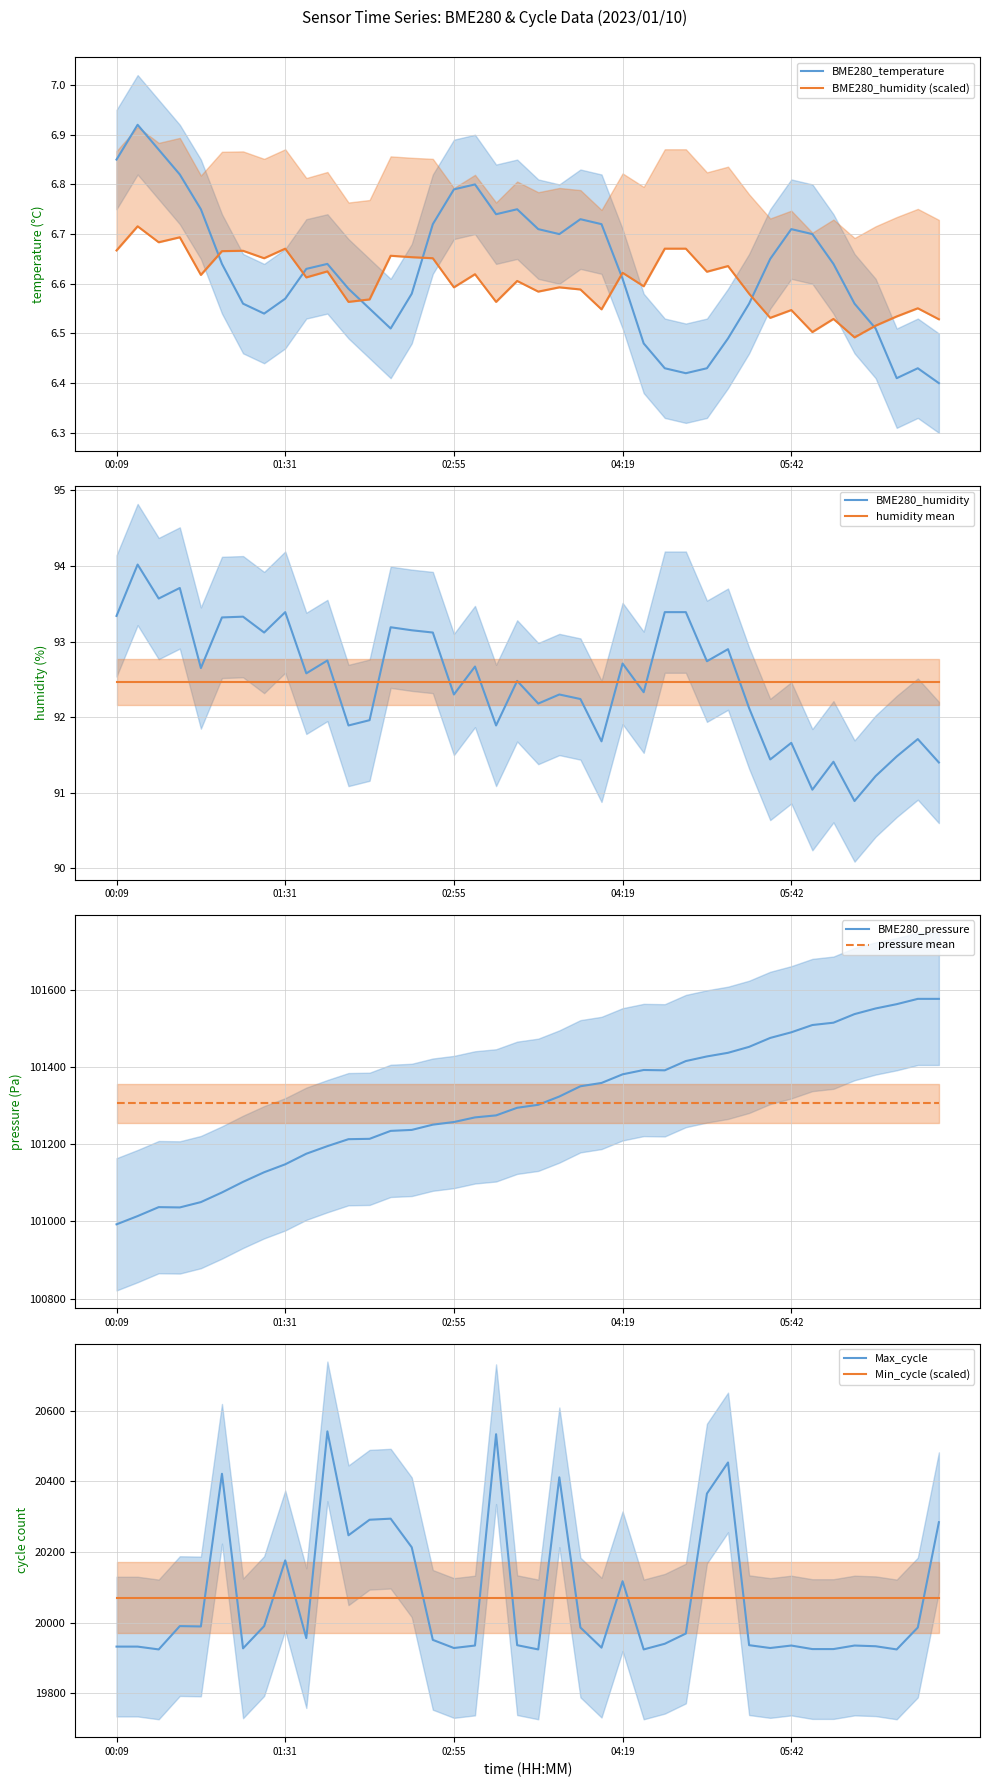

Count the BME280_humidity values in the range 6 to 7.

40